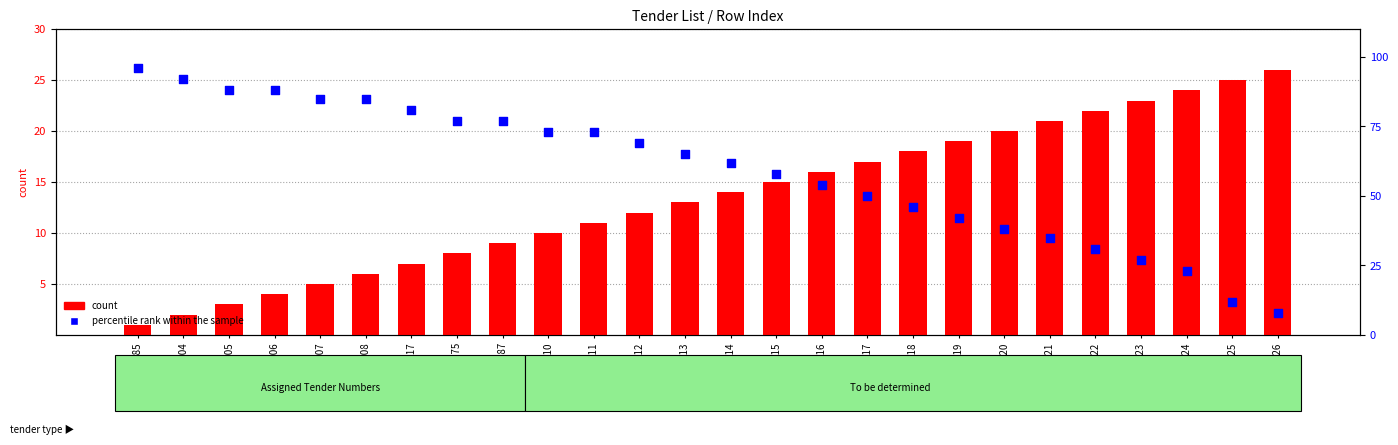

At how many categories does at least one series exceed 79?

7